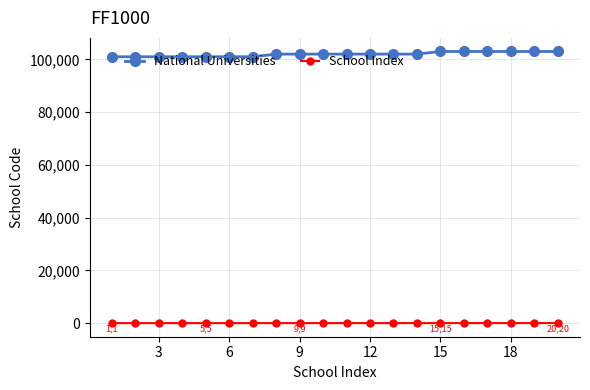

Which series has the largest total across all categories?

National Universities